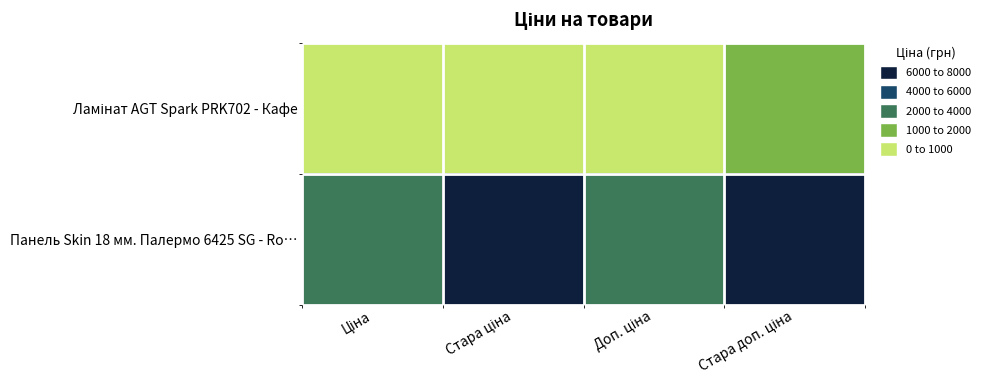

At which category is the sum across all series the highest?

Стара доп. ціна